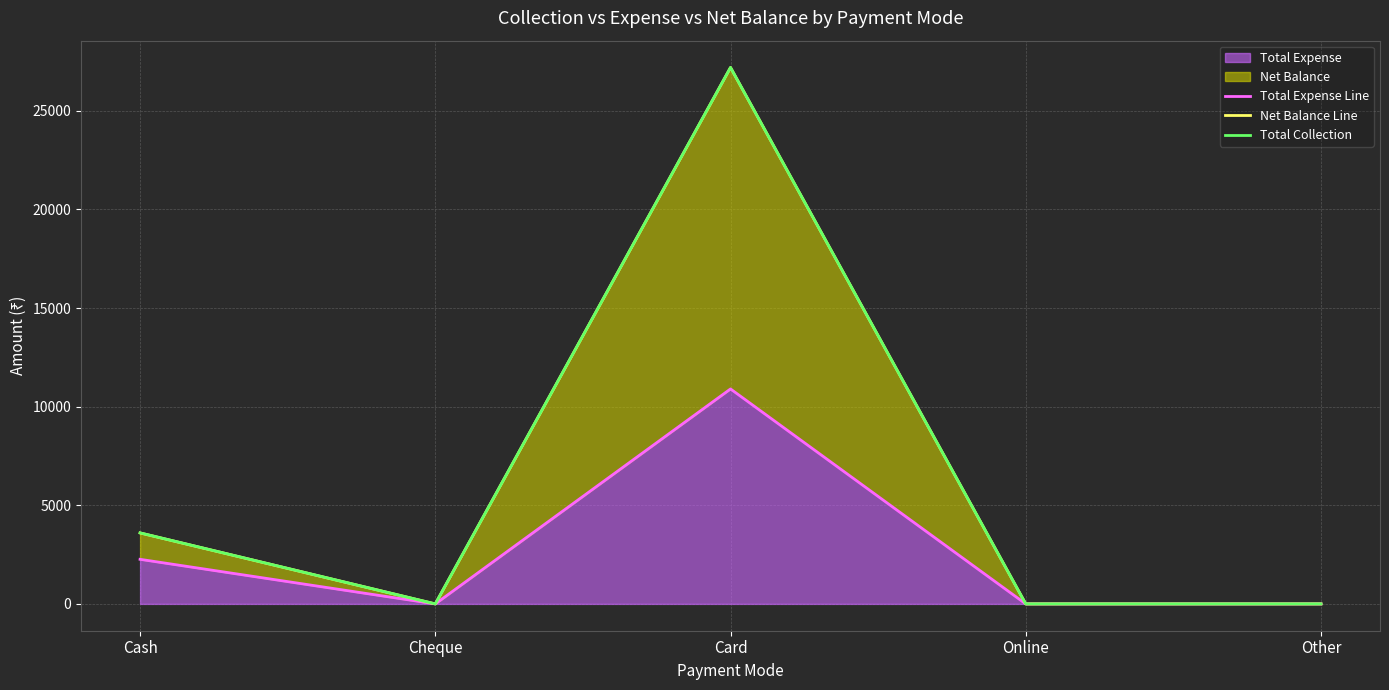

Reading left to right, extract all data points from this chart.

Total Expense Line: Cash=2261	Cheque=0	Card=10900	Online=0	Other=0
Net Balance Line: Cash=3600	Cheque=0	Card=27200	Online=0	Other=0
Total Collection: Cash=3600	Cheque=0	Card=27200	Online=0	Other=0